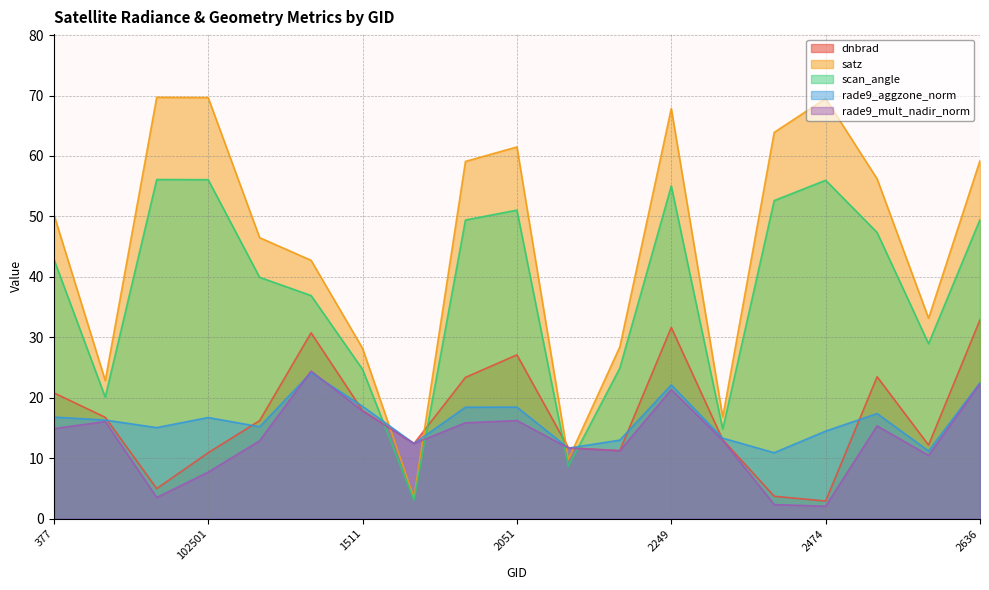

How many lines are shown in the chart?

5